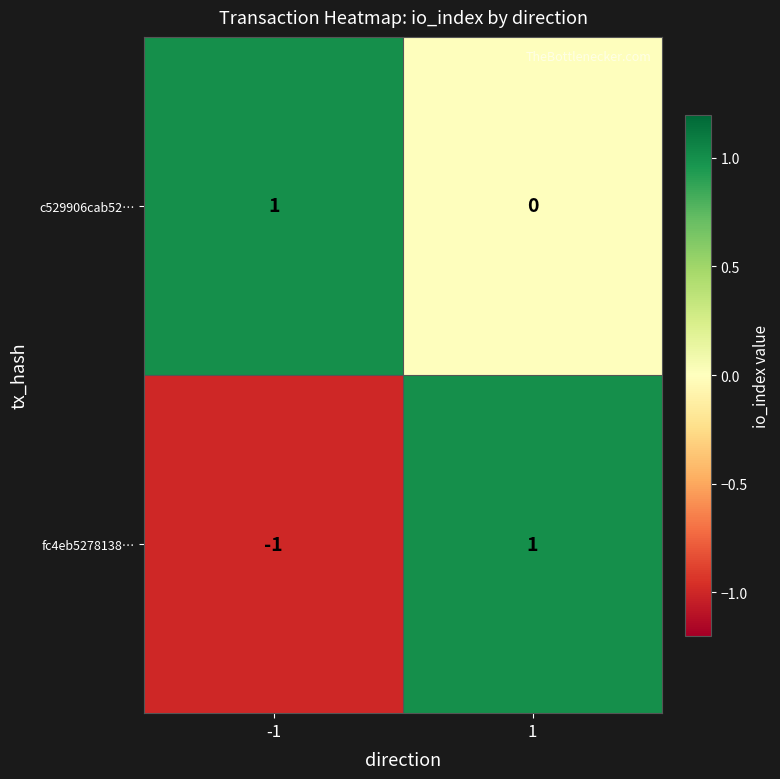

Which series has the largest total across all categories?

c529906cab52…